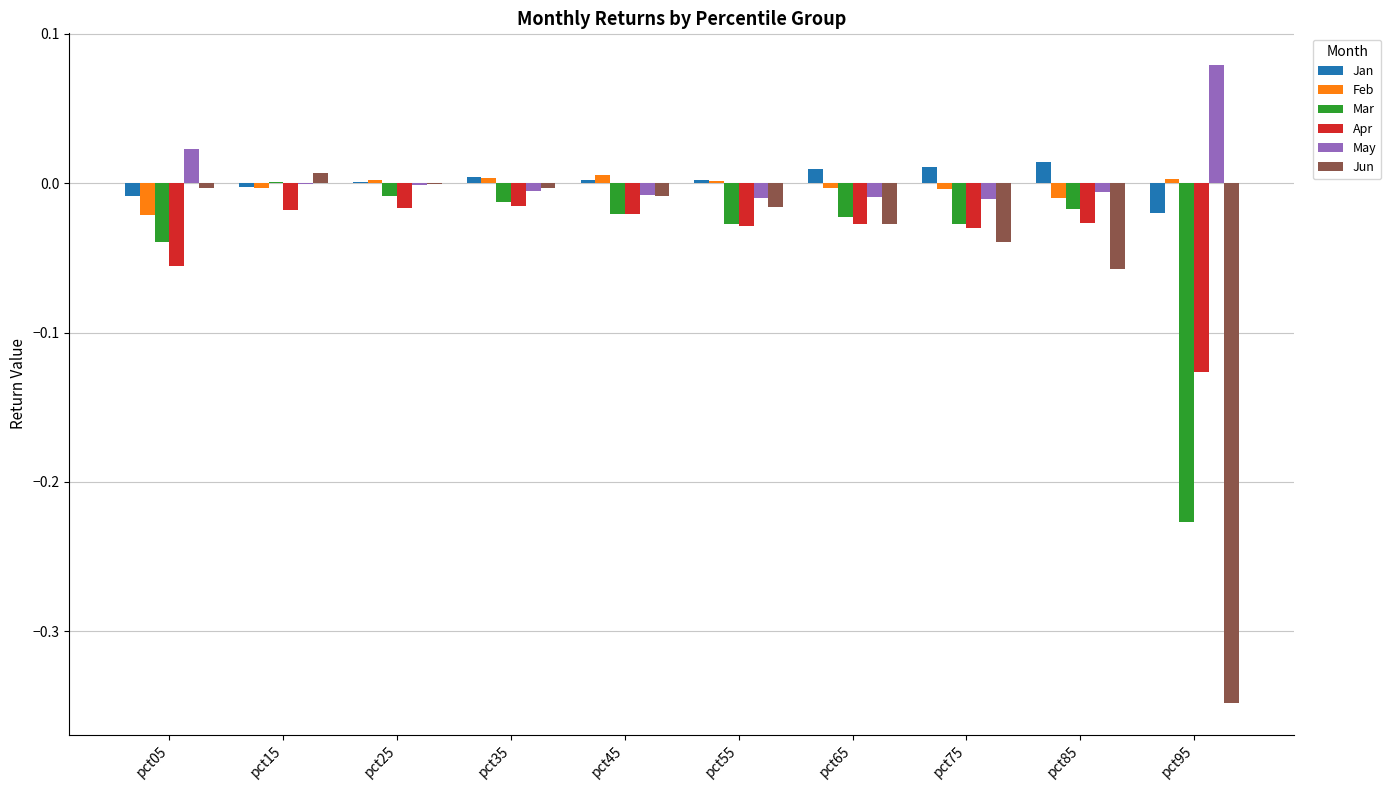

What is the sum of all Mar values?

-0.4